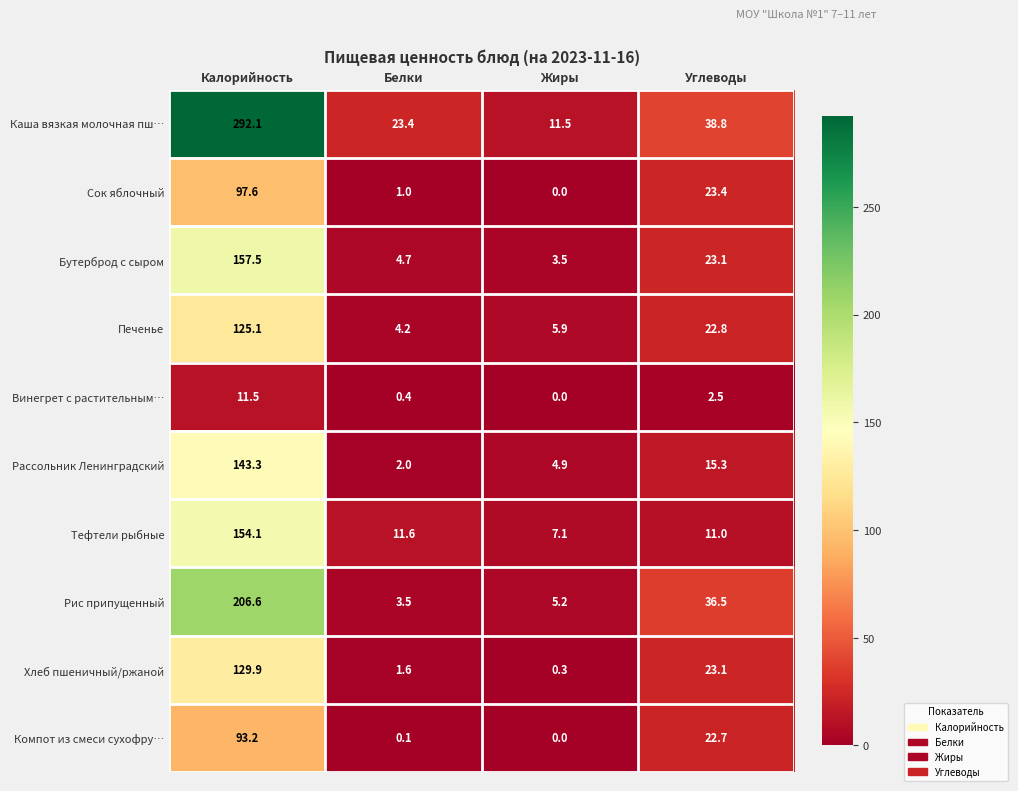

How many positive values does the Компот из смеси сухофру… series have?

3